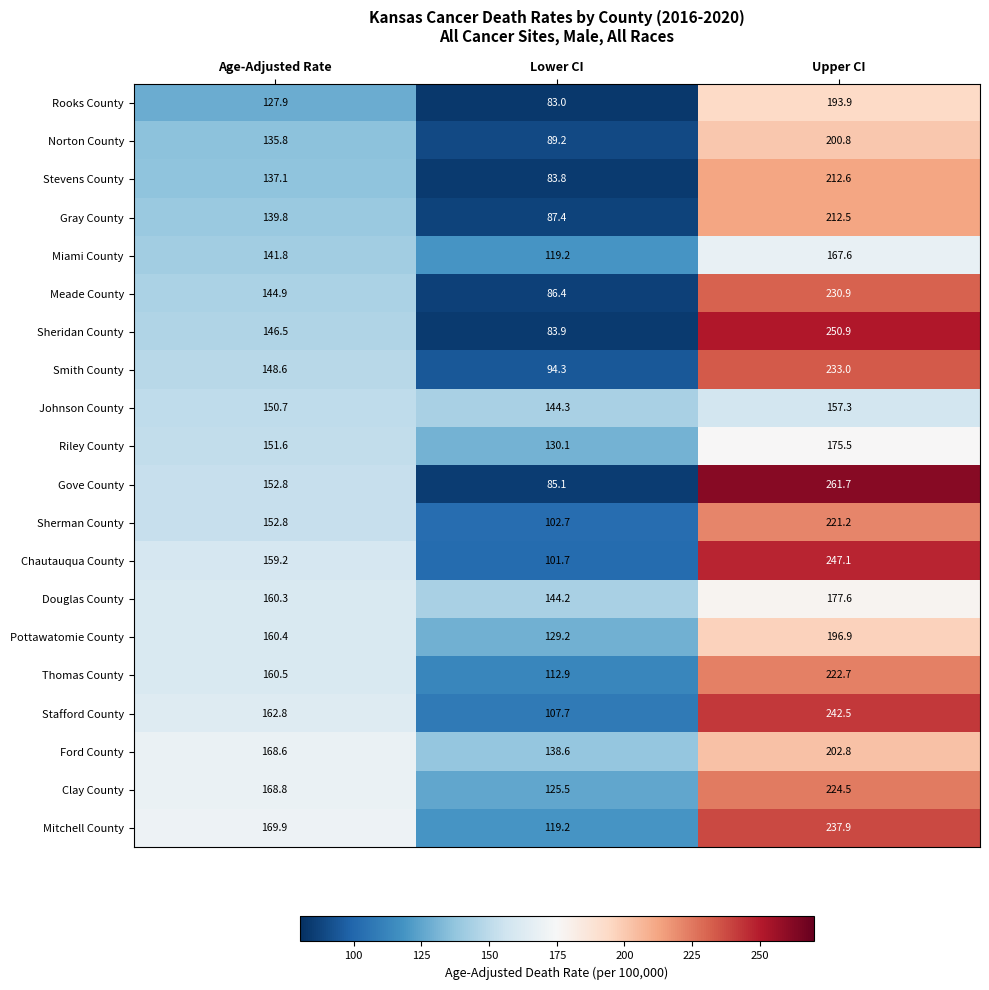

What is the difference between the Smith County values at Upper CI and Lower CI?

138.7